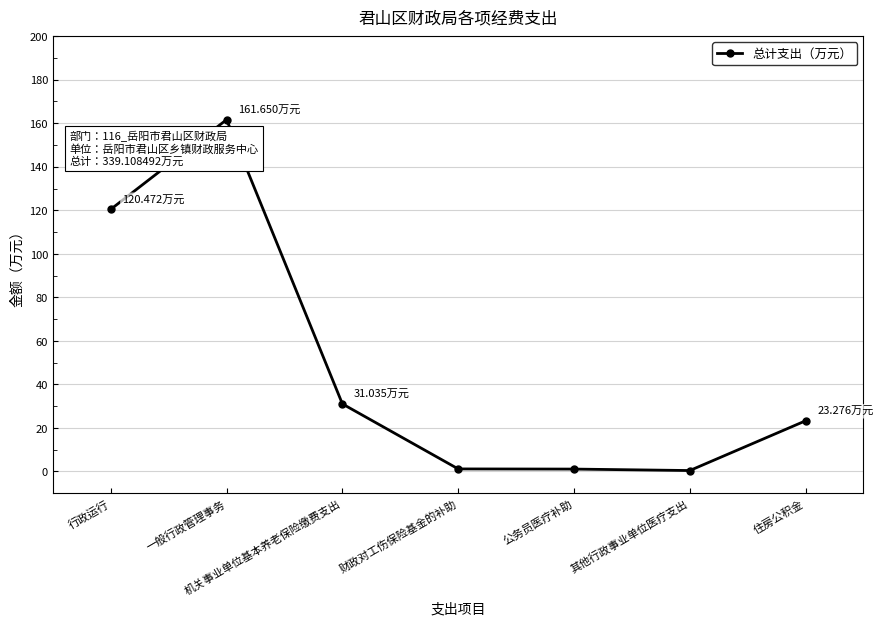

At which label is the value closest to 81?

行政运行